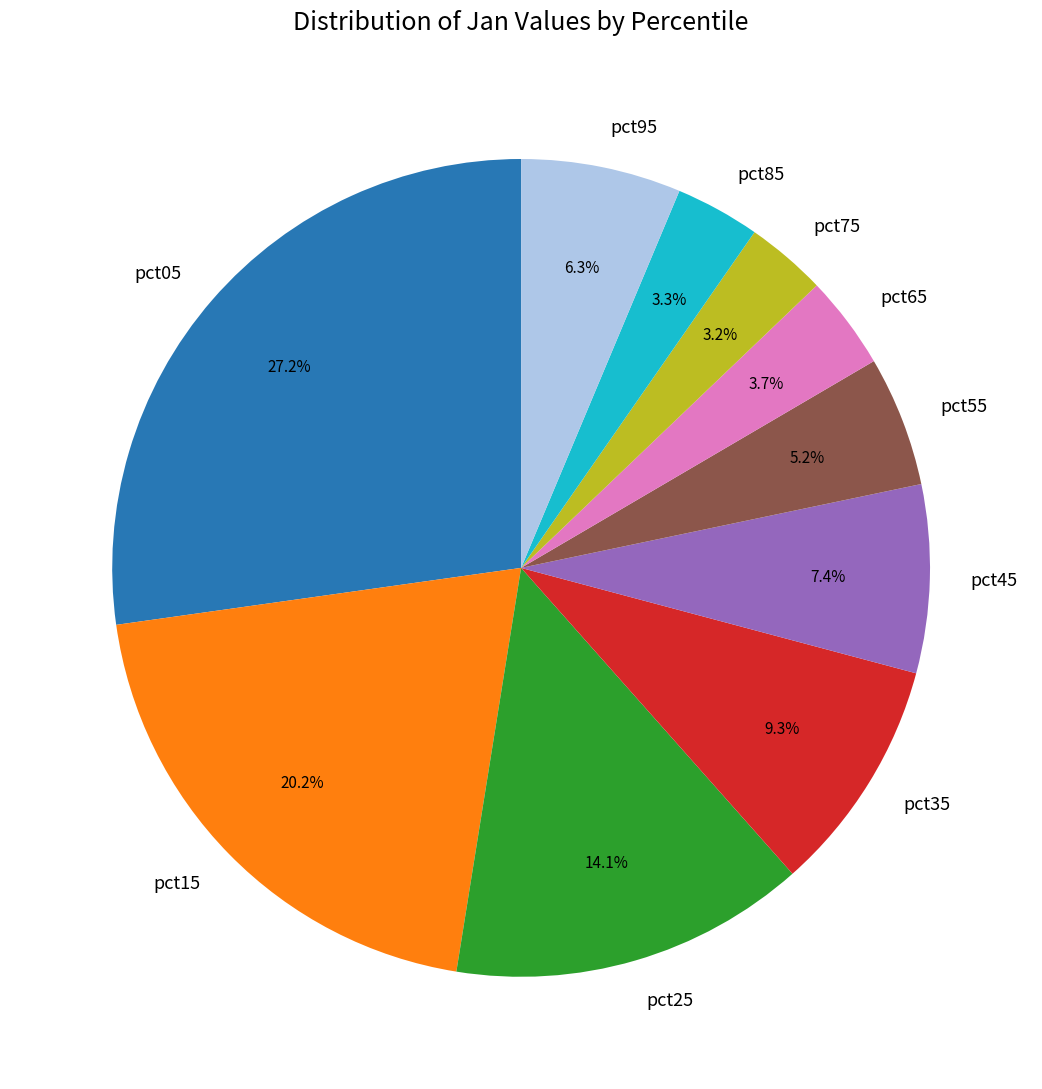

Which category has the biggest portion of the pie?

pct05